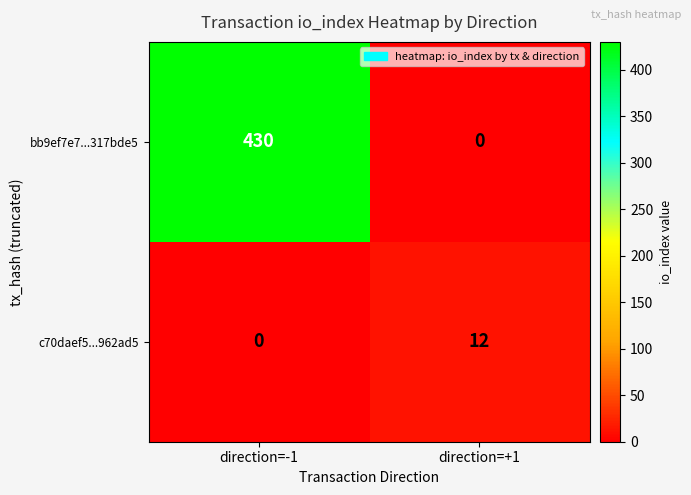

At which label is c70daef5...962ad5 closest to 6?

direction=-1